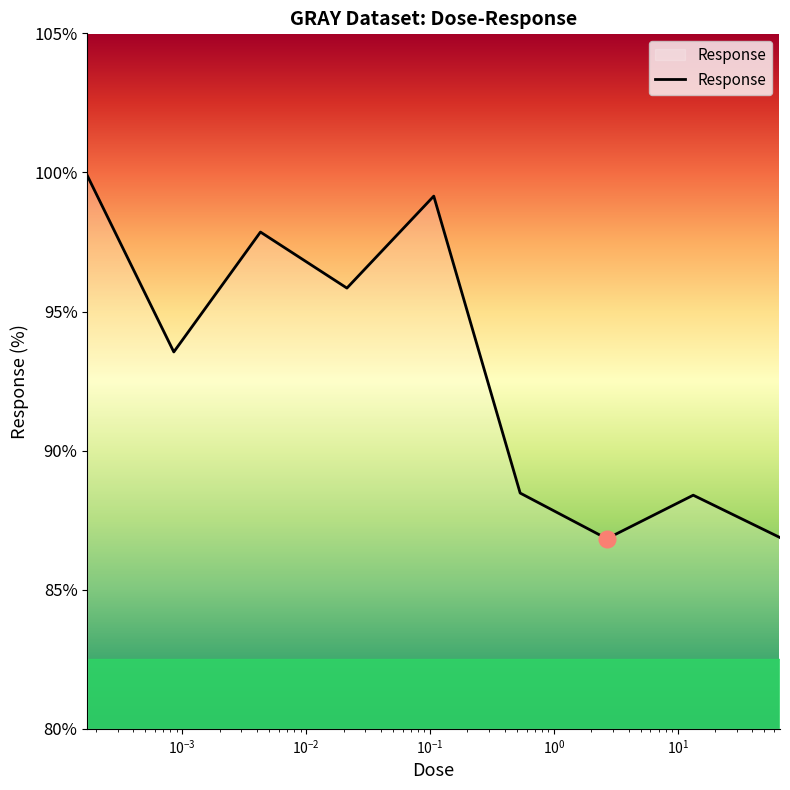

What is the greatest value displayed?

99.9